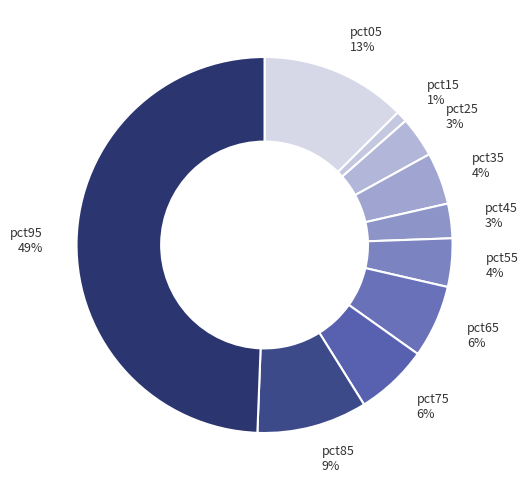

Count the number of slices in the pie.

10